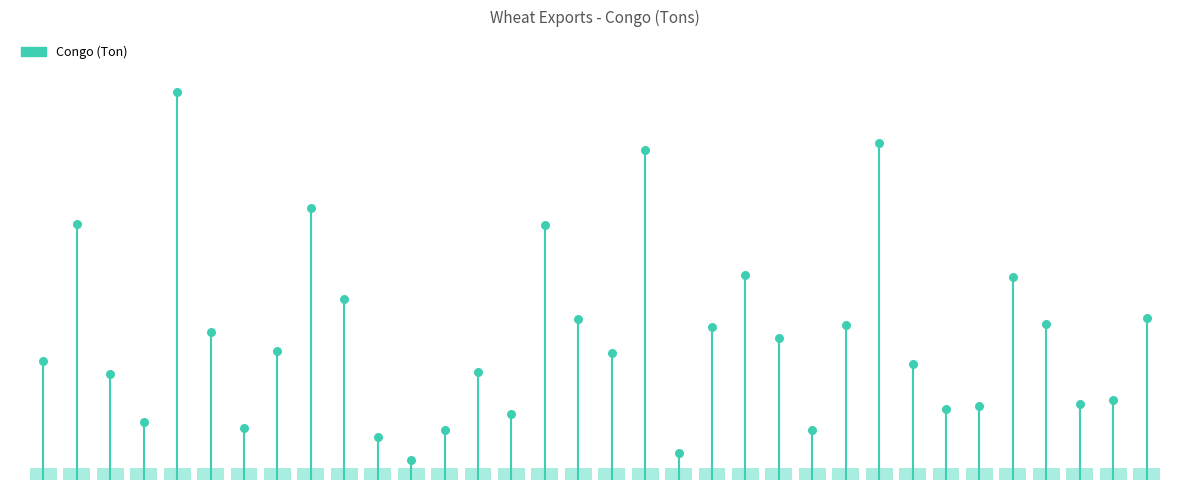

What is the change in value from 2004-May to 2006-Oct?

-946